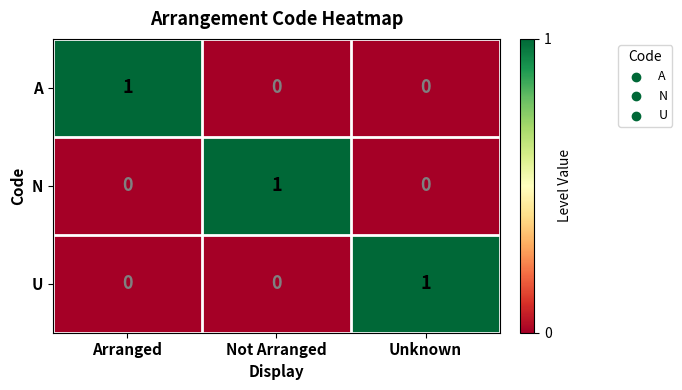

True or false: U has a value of 0 at Arranged.

True